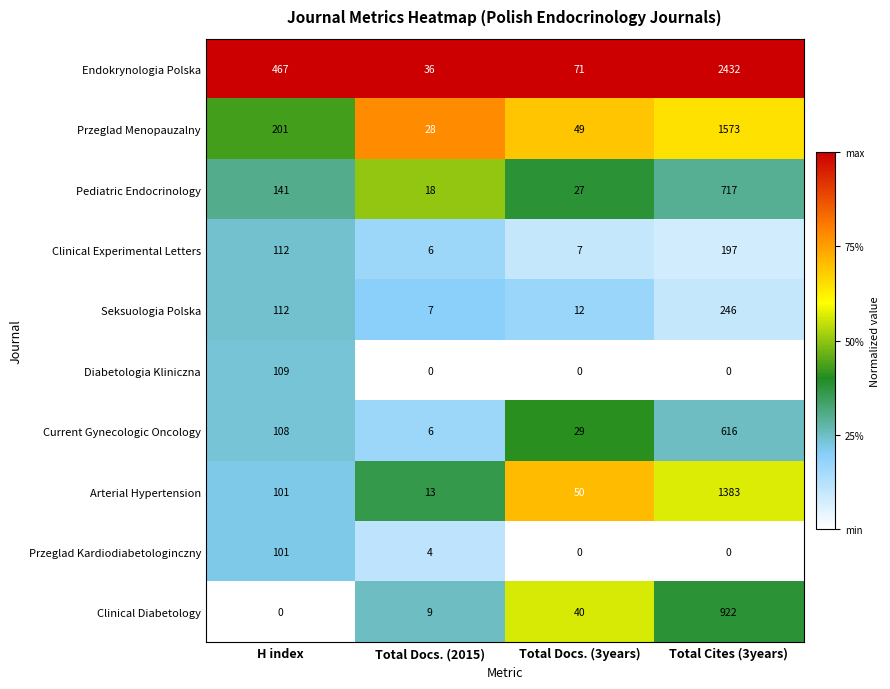

What is the difference between the second highest and second lowest values in the Clinical Experimental Letters series?

105